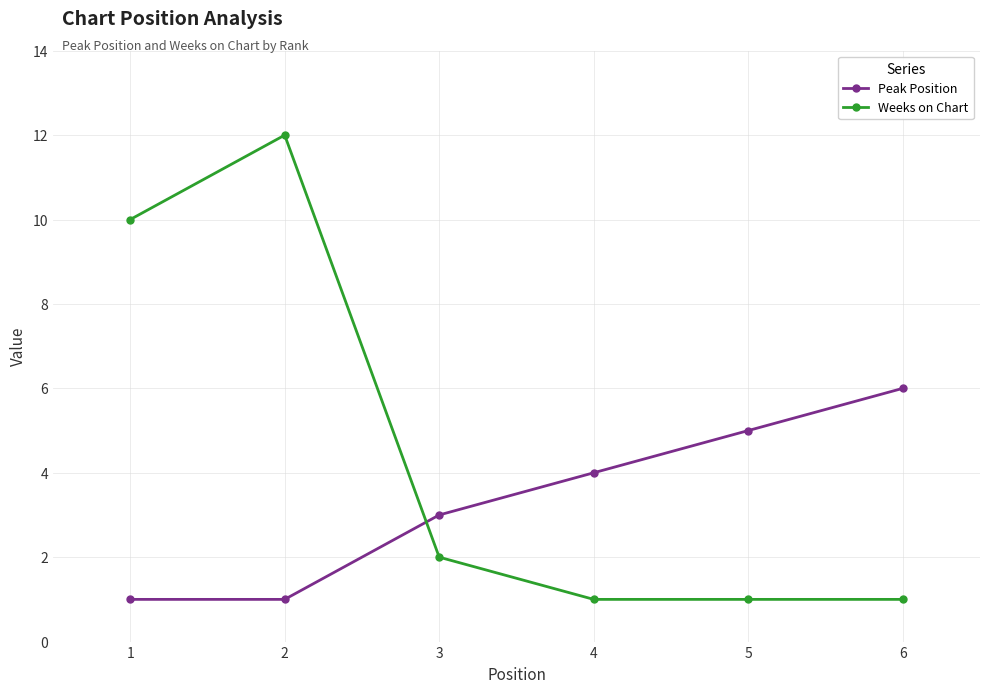

At which category does Weeks on Chart reach its first local peak?

2